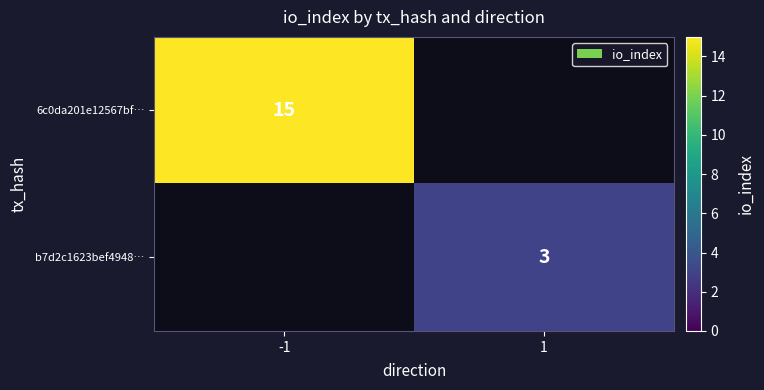

The value of b7d2c1623bef4948… at 1 is 3. True or false?

True